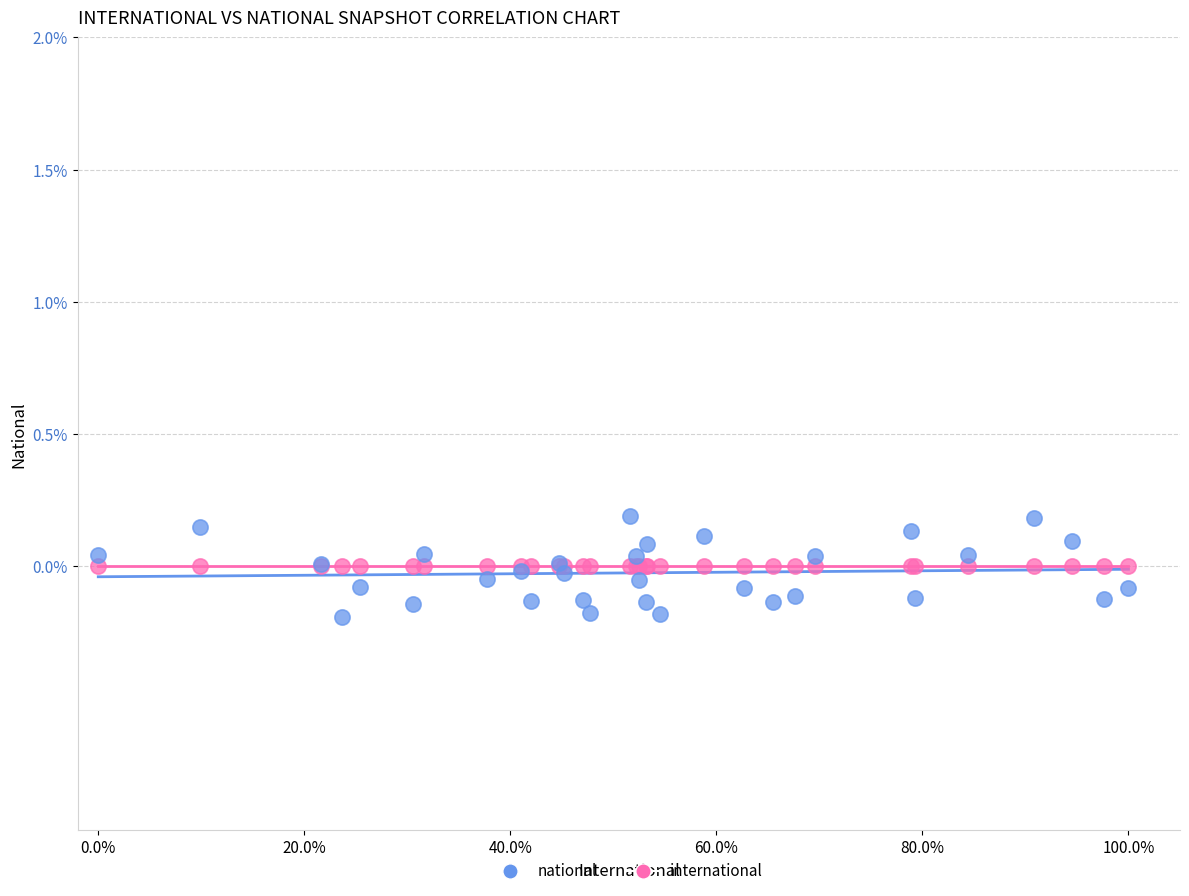

Which series reaches the minimum Y coordinate?

national